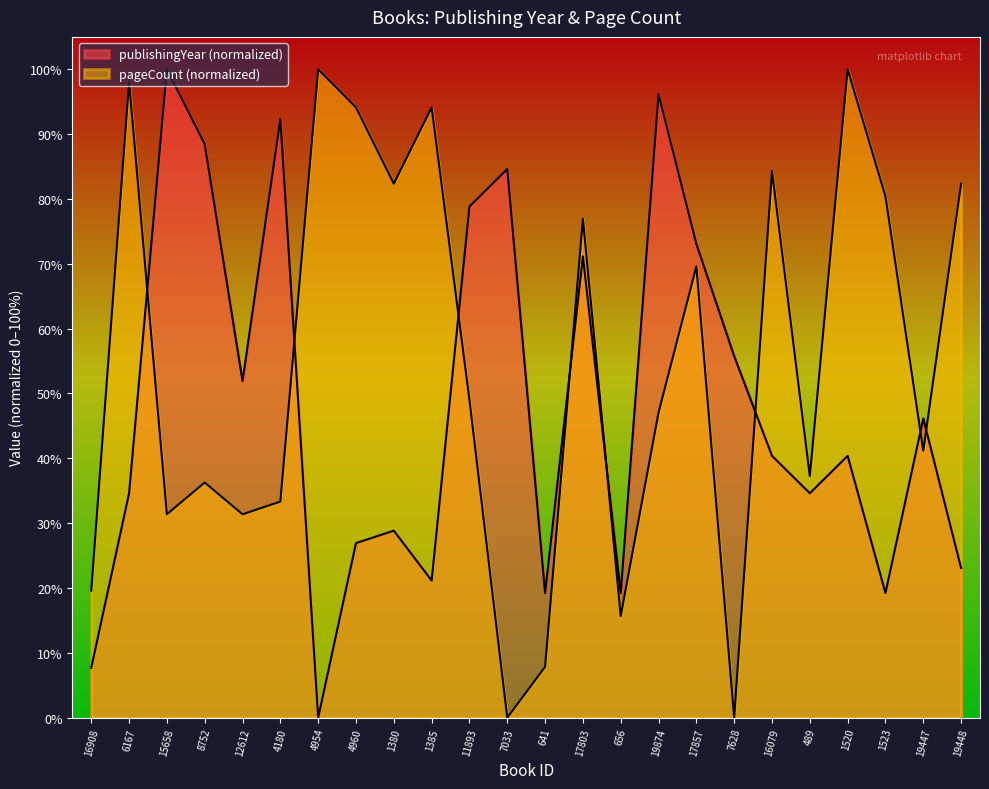

Reading left to right, list all the values displayed in this chart.

publishingYear: 7.7	34.6	100.0	88.5	51.9	92.3	0.0	26.9	28.8	21.2	78.8	84.6	19.2	71.2	19.2	96.2	73.1	55.8	40.4	34.6	40.4	19.2	46.2	23.1
pageCount: 19.6	98.0	31.4	36.3	31.4	33.3	100.0	94.1	82.4	94.1	49.0	0.0	7.8	77.0	15.7	47.1	69.6	0.0	84.3	37.3	100.0	80.4	41.2	82.4